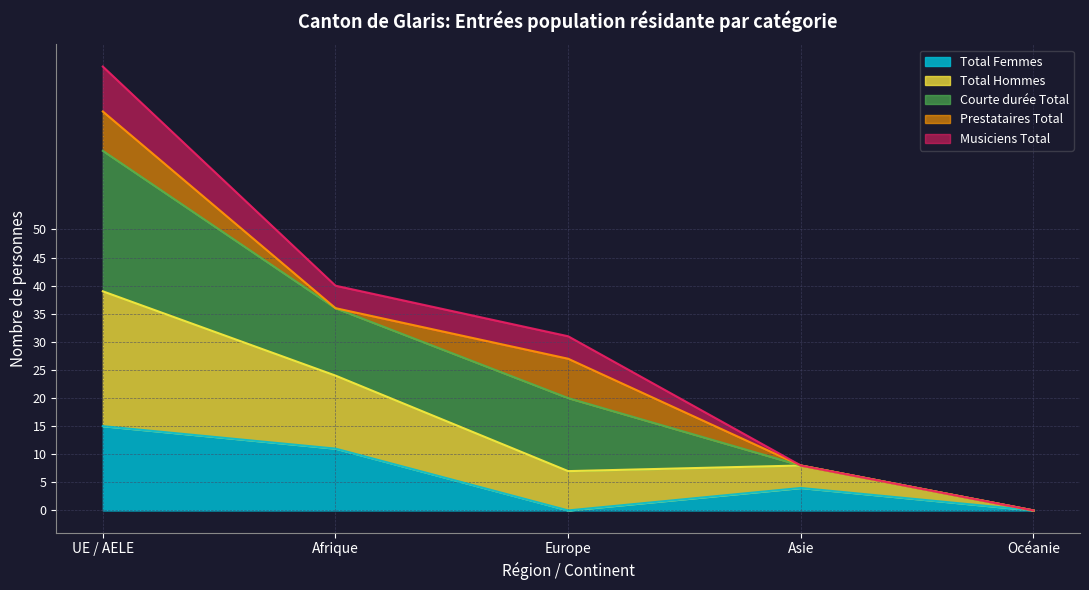

What position from the left is Europe?

3